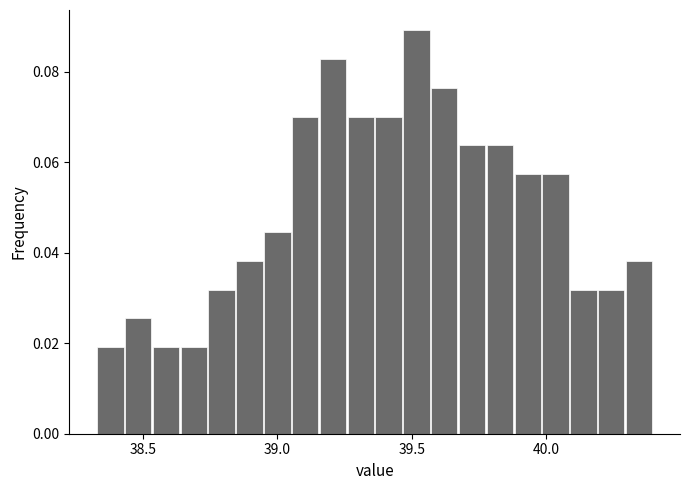

Around what value on the x-axis is the tallest bar? Give the approximate position of its centre, as read against the axis.

39.50